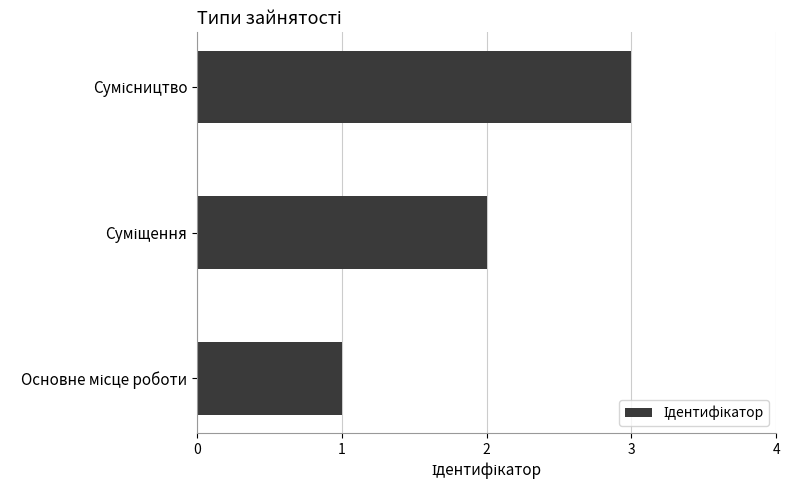

What is the greatest value displayed?

3